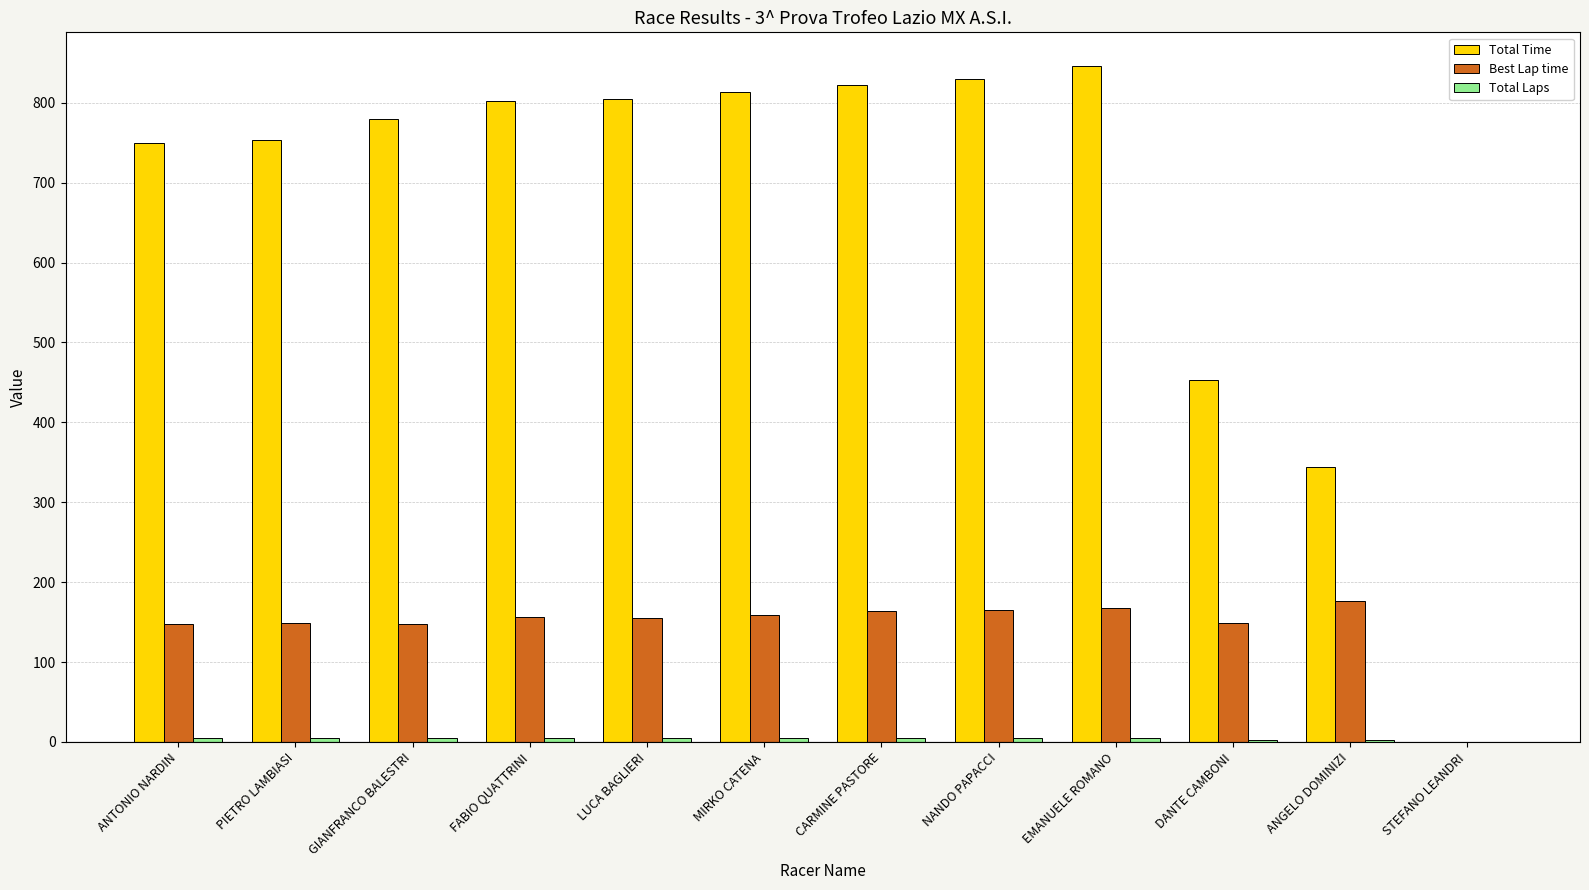

Between DANTE CAMBONI and STEFANO LEANDRI, which series saw the biggest shift?

Total Time